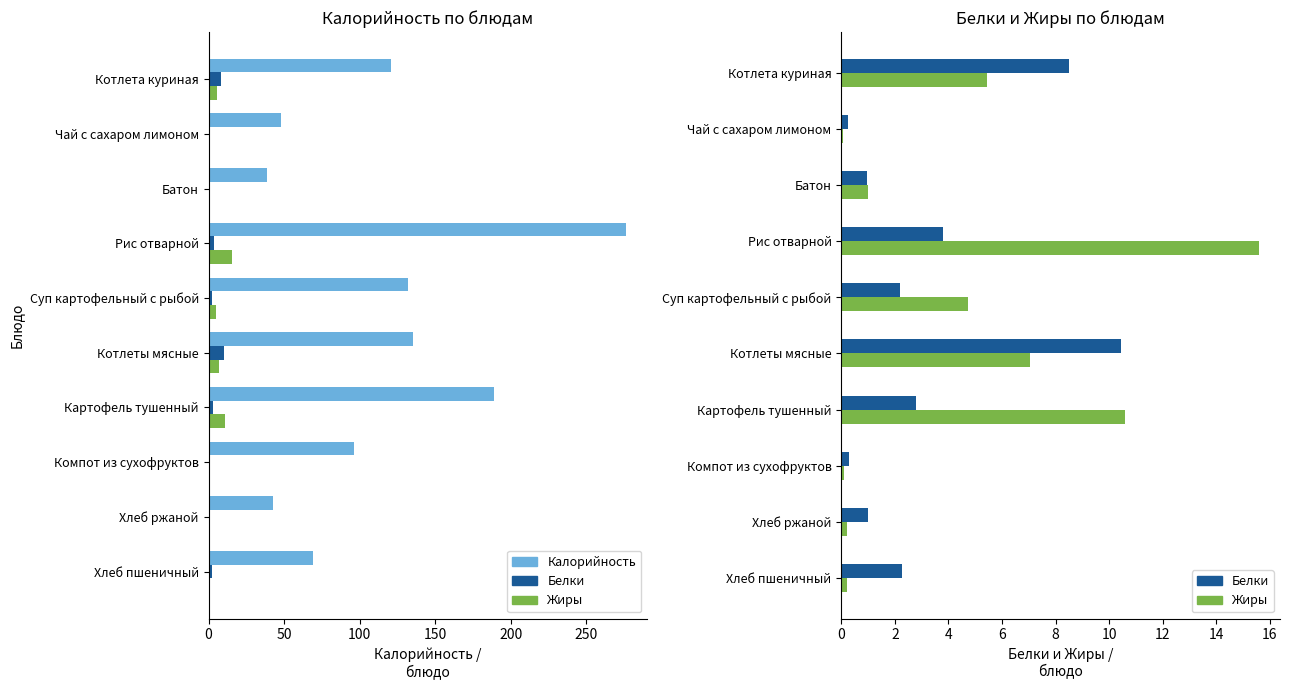

How many data points in Белки are above 2?

6